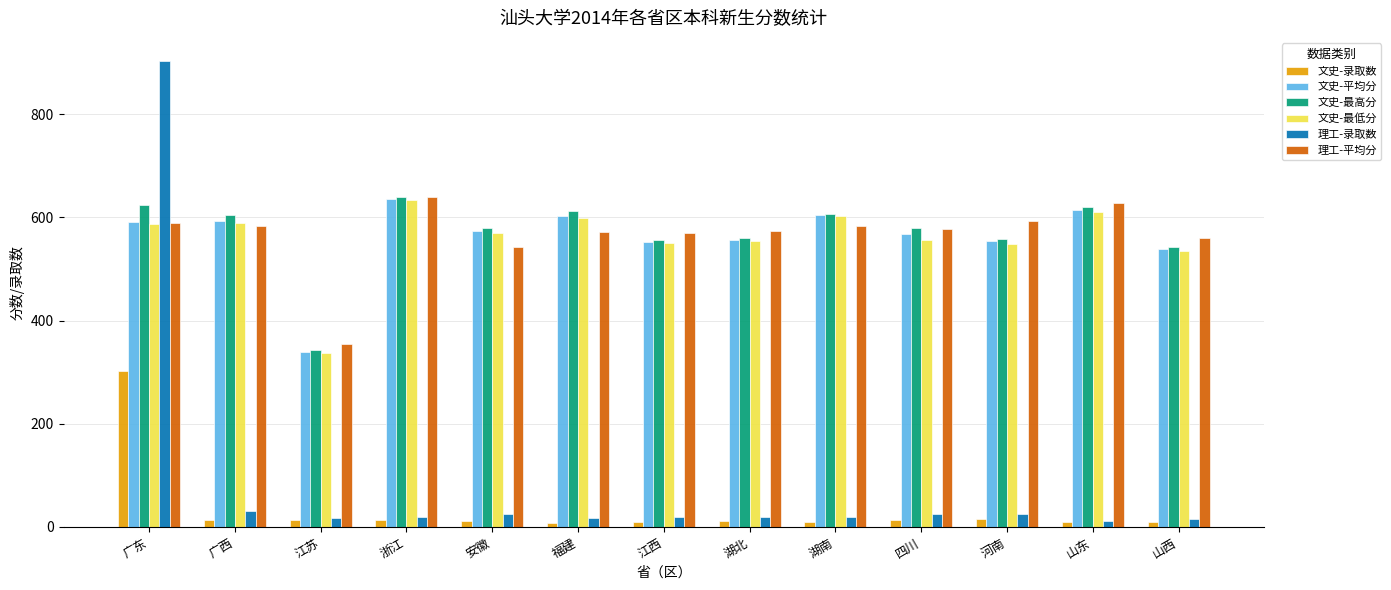

What is the difference between the 文史-最高分 values at 湖北 and 江苏?

216.0